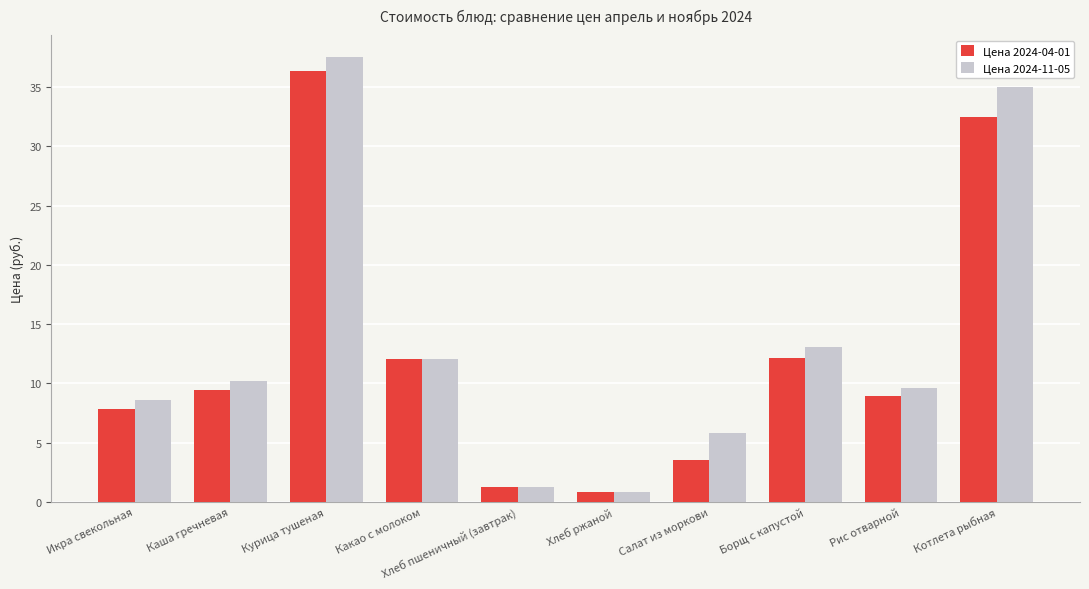

At Котлета рыбная, list the series in order from smallest to largest.

Цена 2024-04-01, Цена 2024-11-05